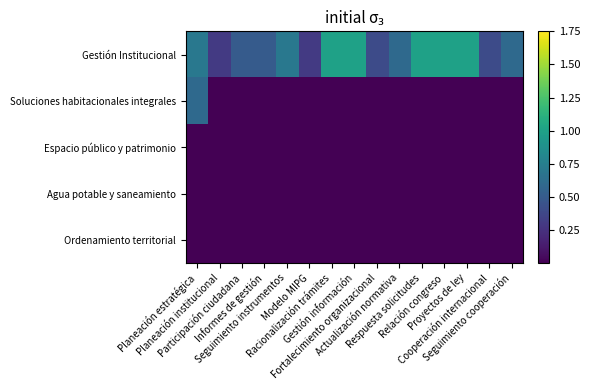

Reading right to left, extract all data points from this chart.

Gestión Institucional: Seguimiento cooperación=0.6	Cooperación internacional=0.4	Proyectos de ley=1.0	Relación congreso=1.0	Respuesta solicitudes=1.0	Actualización normativa=0.6	Fortalecimiento organizacional=0.4	Gestión información=1.0	Racionalización trámites=1.0	Modelo MIPG=0.3	Seguimiento instrumentos=0.7	Informes de gestión=0.5	Participación ciudadana=0.5	Planeación institucional=0.3	Planeación estratégica=0.7
Soluciones habitacionales integrales: Seguimiento cooperación=0.0	Cooperación internacional=0.0	Proyectos de ley=0.0	Relación congreso=0.0	Respuesta solicitudes=0.0	Actualización normativa=0.0	Fortalecimiento organizacional=0.0	Gestión información=0.0	Racionalización trámites=0.0	Modelo MIPG=0.0	Seguimiento instrumentos=0.0	Informes de gestión=0.0	Participación ciudadana=0.0	Planeación institucional=0.0	Planeación estratégica=0.6
Espacio público y patrimonio: Seguimiento cooperación=0.0	Cooperación internacional=0.0	Proyectos de ley=0.0	Relación congreso=0.0	Respuesta solicitudes=0.0	Actualización normativa=0.0	Fortalecimiento organizacional=0.0	Gestión información=0.0	Racionalización trámites=0.0	Modelo MIPG=0.0	Seguimiento instrumentos=0.0	Informes de gestión=0.0	Participación ciudadana=0.0	Planeación institucional=0.0	Planeación estratégica=0.0
Agua potable y saneamiento: Seguimiento cooperación=0.0	Cooperación internacional=0.0	Proyectos de ley=0.0	Relación congreso=0.0	Respuesta solicitudes=0.0	Actualización normativa=0.0	Fortalecimiento organizacional=0.0	Gestión información=0.0	Racionalización trámites=0.0	Modelo MIPG=0.0	Seguimiento instrumentos=0.0	Informes de gestión=0.0	Participación ciudadana=0.0	Planeación institucional=0.0	Planeación estratégica=0.0
Ordenamiento territorial: Seguimiento cooperación=0.0	Cooperación internacional=0.0	Proyectos de ley=0.0	Relación congreso=0.0	Respuesta solicitudes=0.0	Actualización normativa=0.0	Fortalecimiento organizacional=0.0	Gestión información=0.0	Racionalización trámites=0.0	Modelo MIPG=0.0	Seguimiento instrumentos=0.0	Informes de gestión=0.0	Participación ciudadana=0.0	Planeación institucional=0.0	Planeación estratégica=0.0